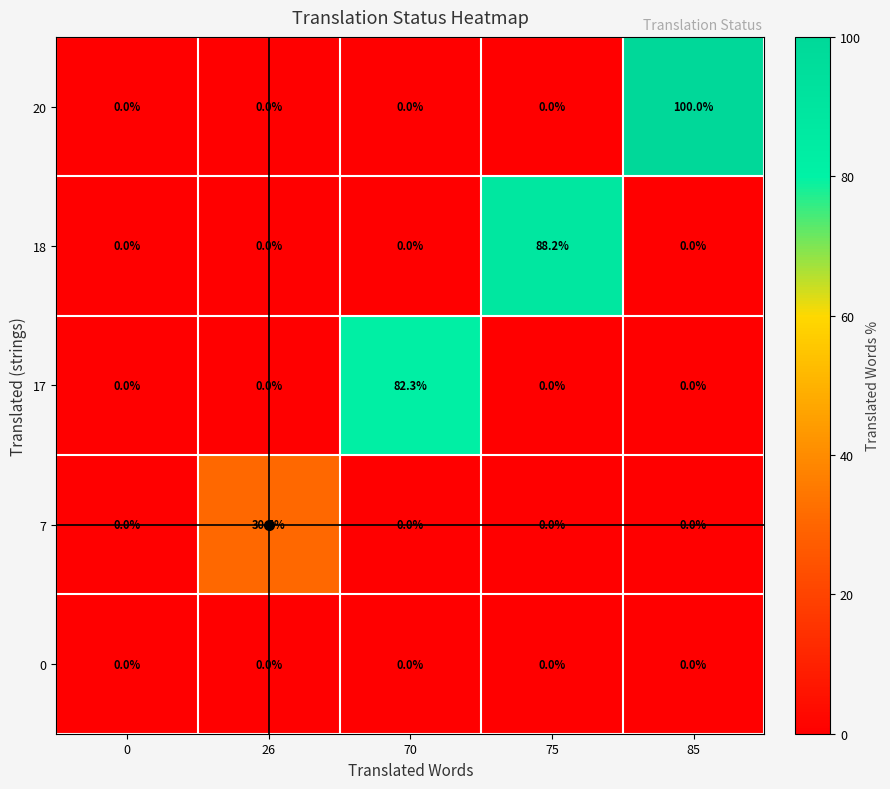

Which series has the largest range (max minus min)?

20